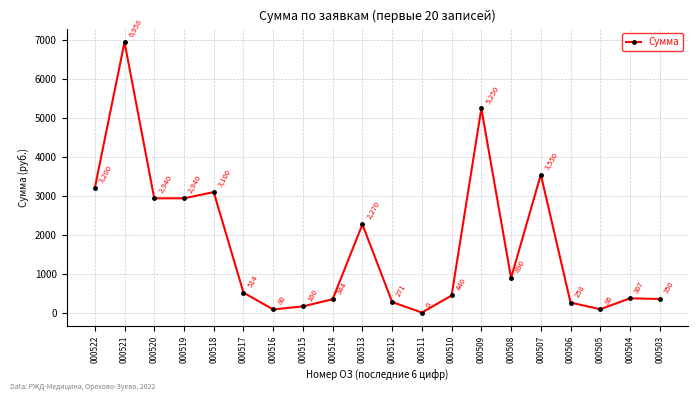

What is the value of the 20th point from the left?

350.0